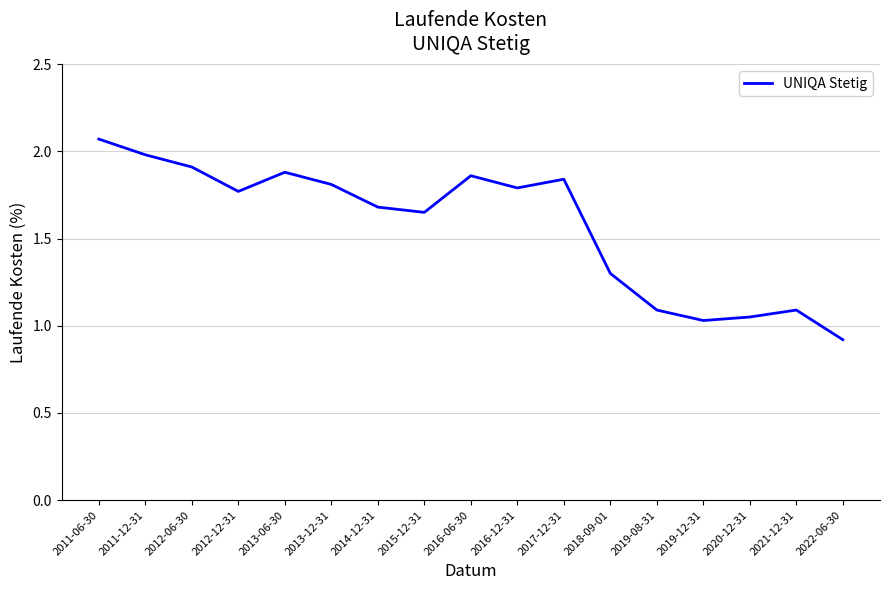

Which label corresponds to the largest value in the chart?

2011-06-30